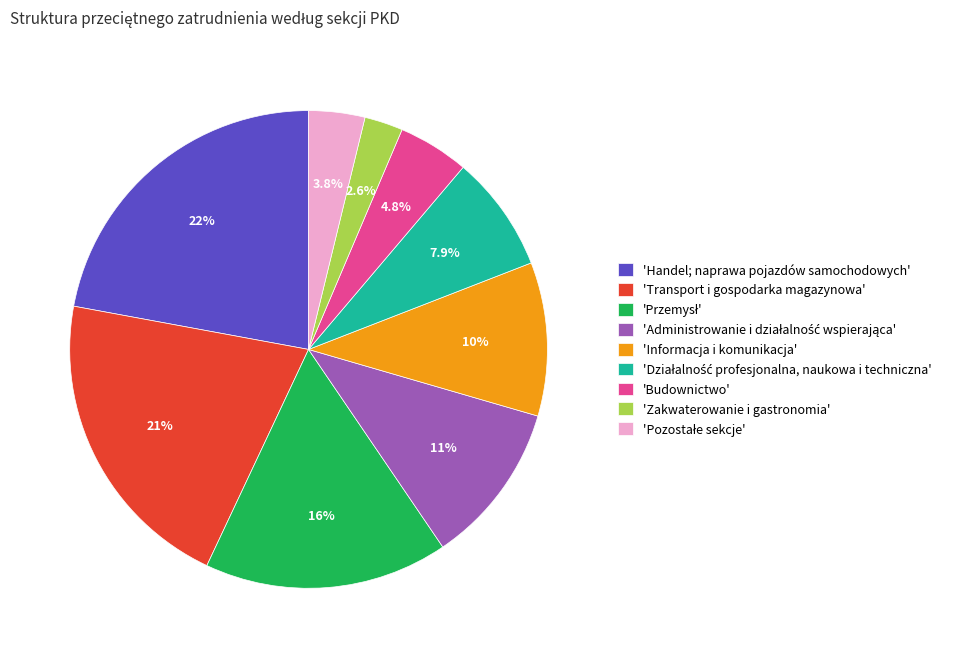

Is 'Handel; naprawa pojazdów samochodowych' the majority of the pie?

No